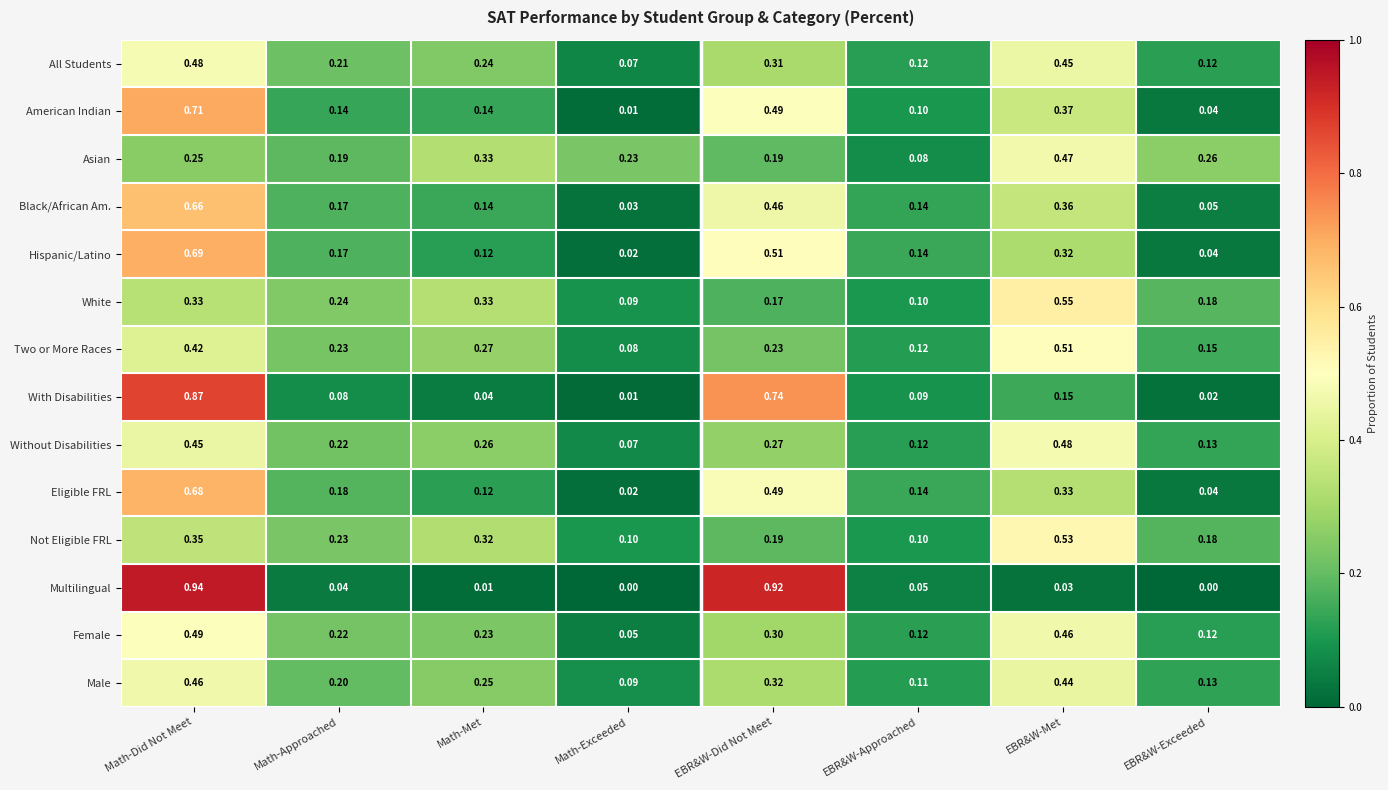

Count the number of data series in this chart.

14